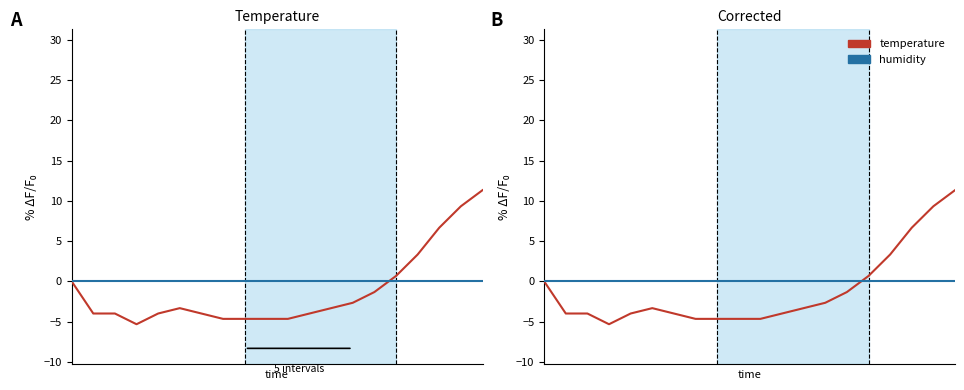

True or false: temperature has a value of -1.1 at 2.

False